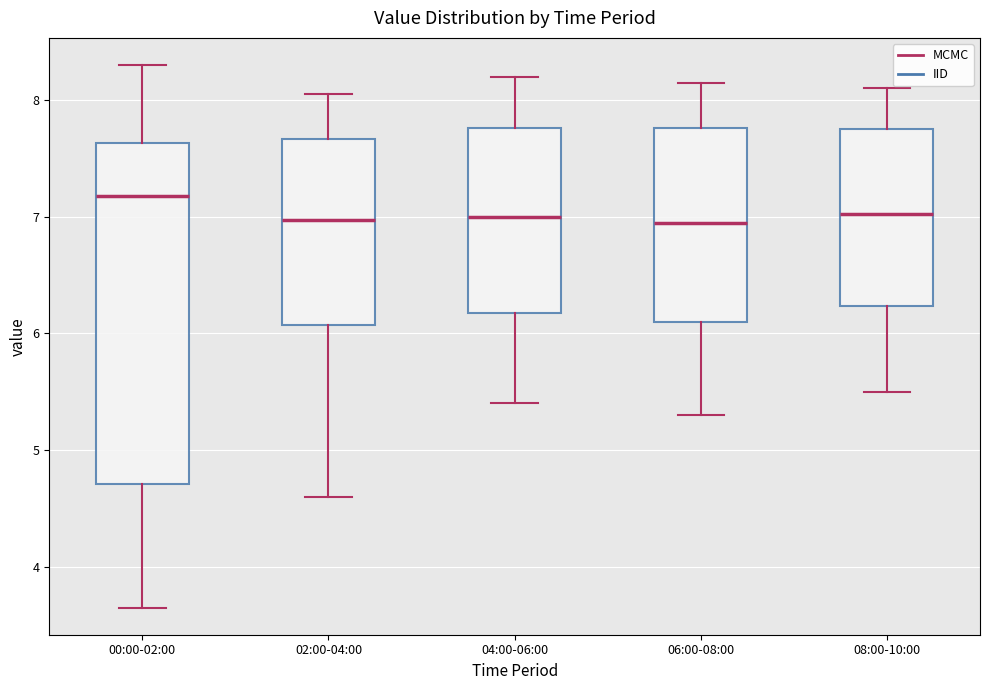

Comparing the boxes themselves (not the whiskers), which one is the tallest?

00:00-02:00